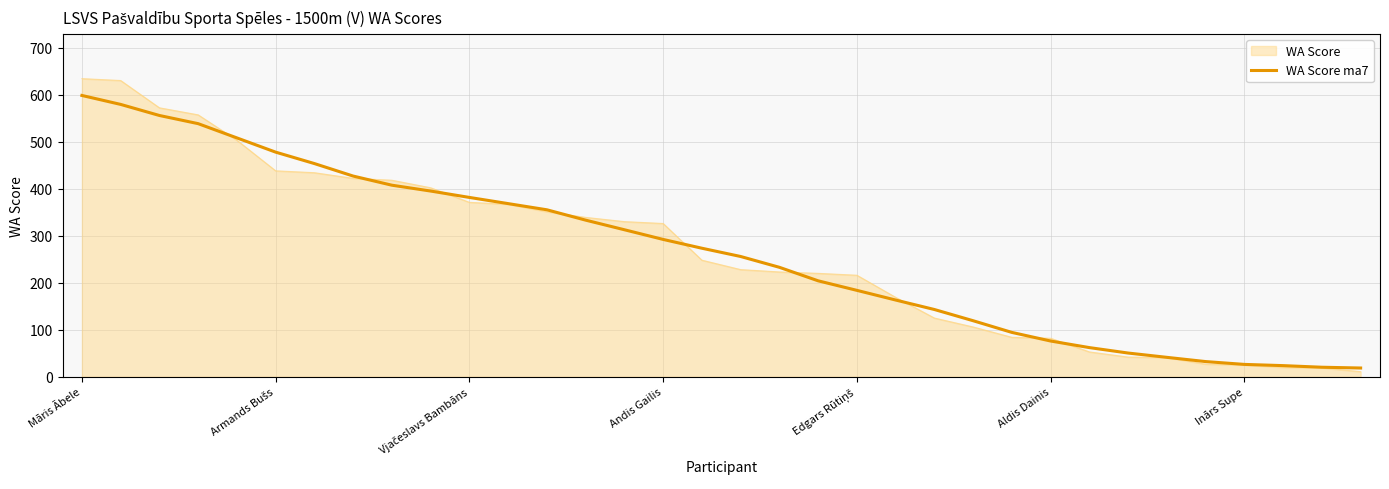

What is the maximum value for WA Score?

634.0